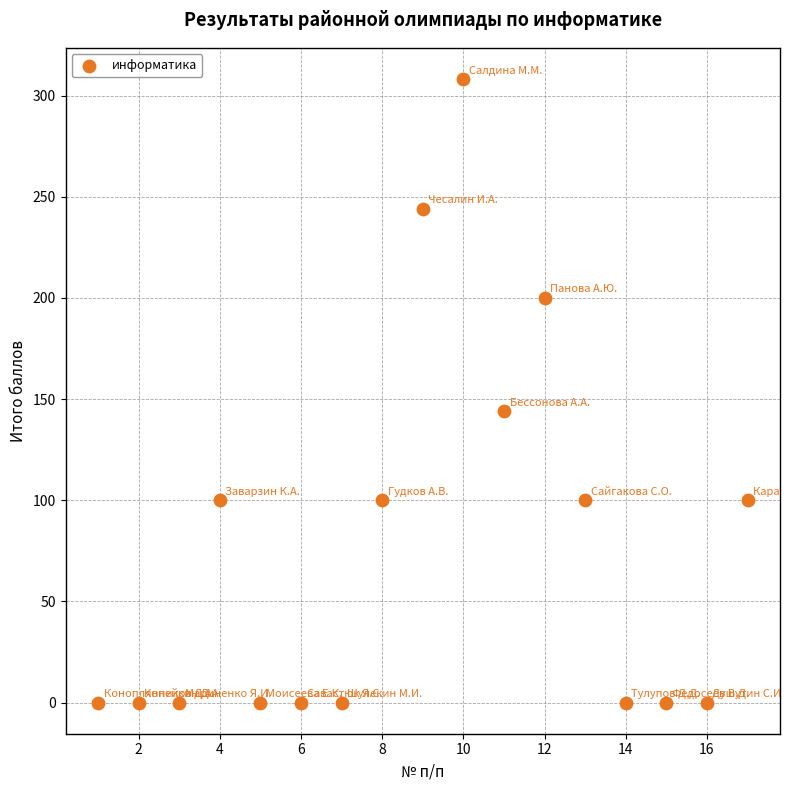

What is the range of Y values (max minus min)?

308